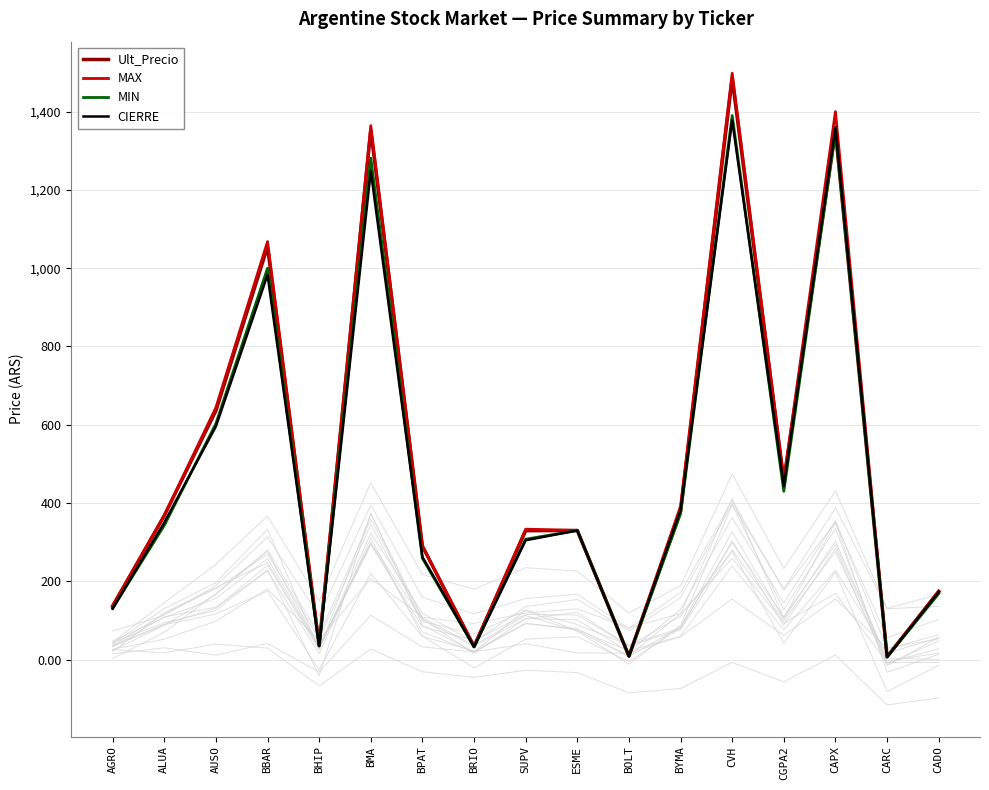

What position from the left is BOLT?

11